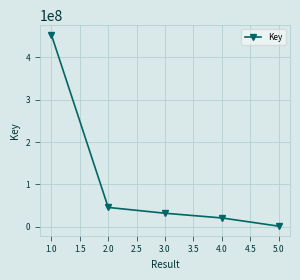

Is it true that the value at 3.0 is 47690430?

False